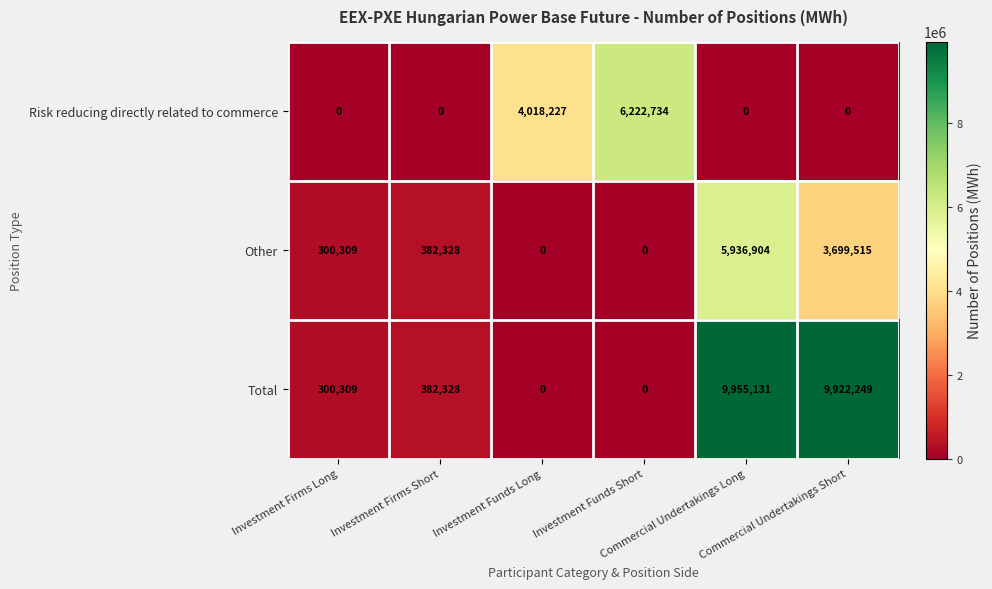

Which series has the widest spread of values?

Total